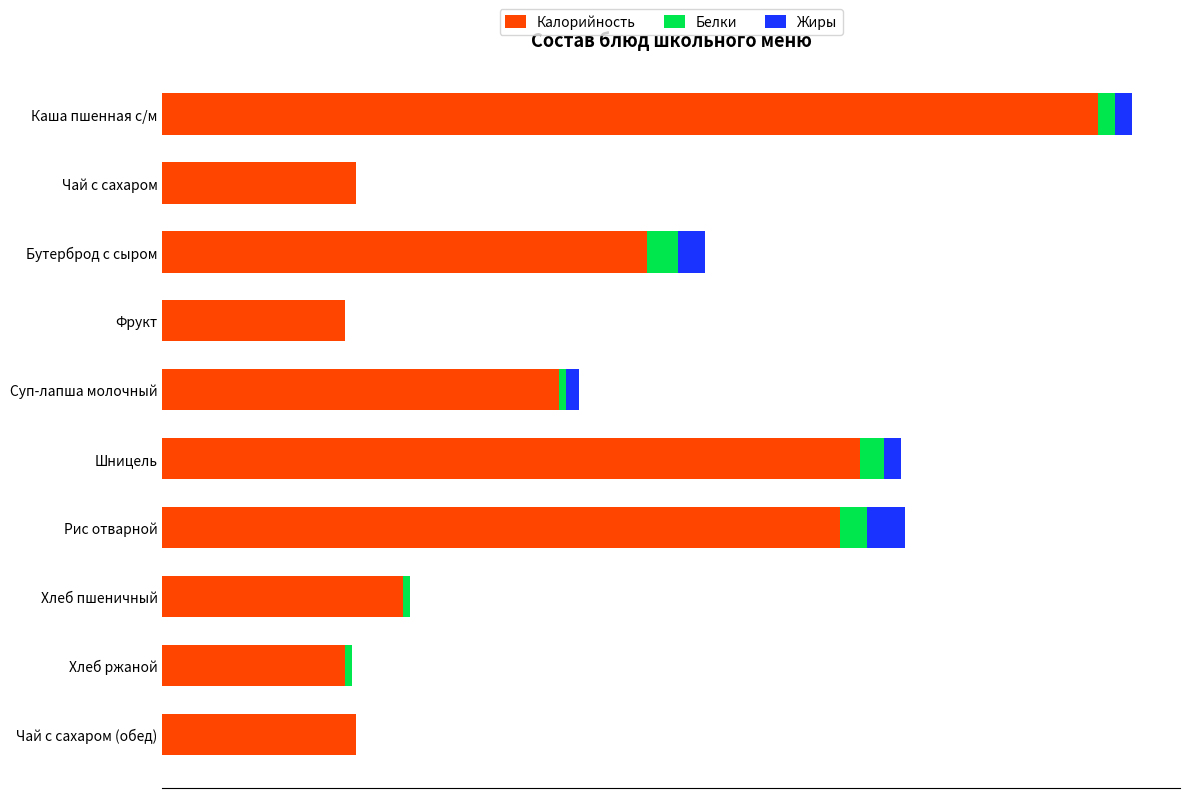

What are all the series names shown in the legend?

Калорийность, Белки, Жиры